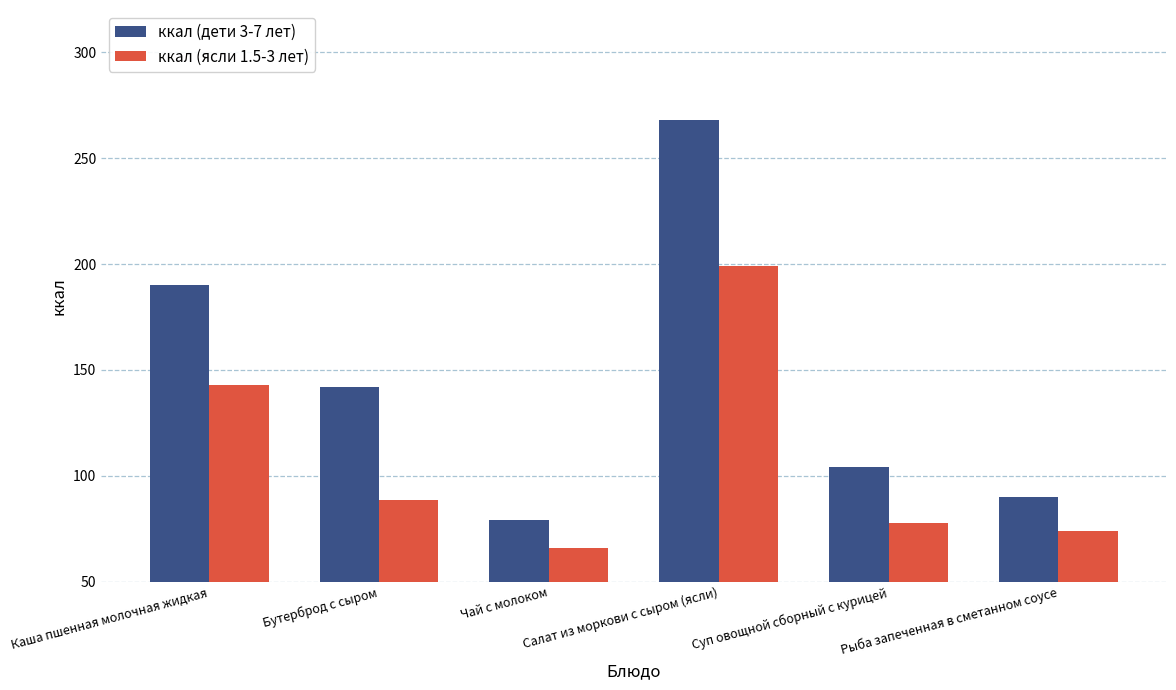

How many groups of bars are there?

6